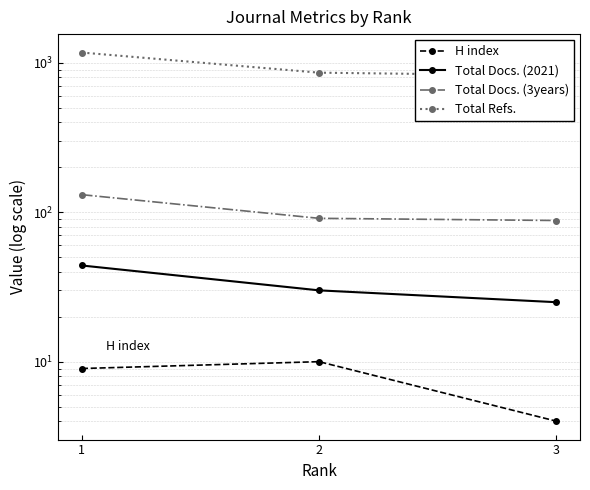

Read the Total Refs. value at 3.

820